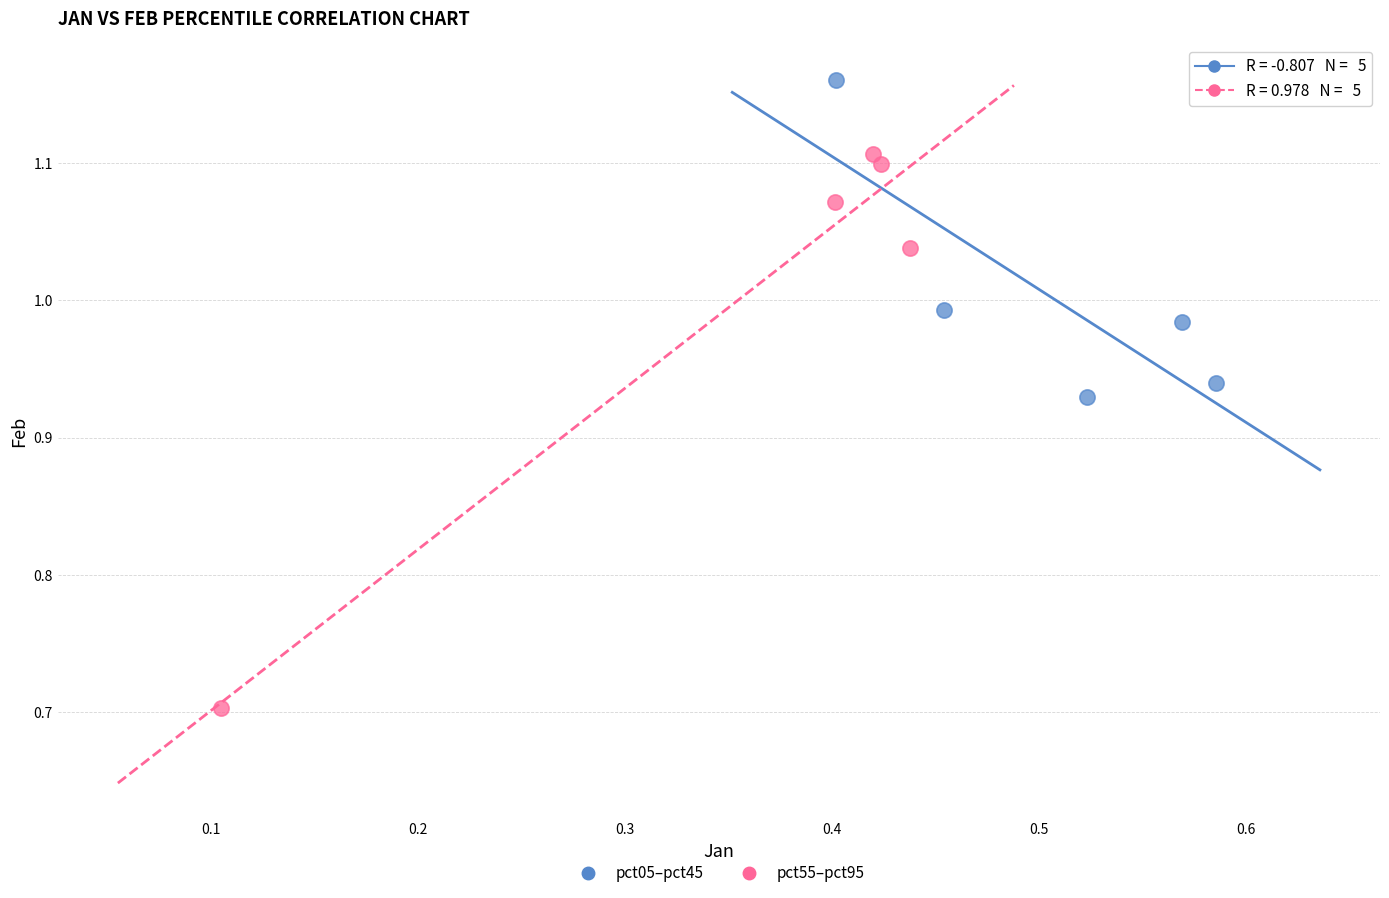

Which series reaches the minimum Y coordinate?

pct55–pct95